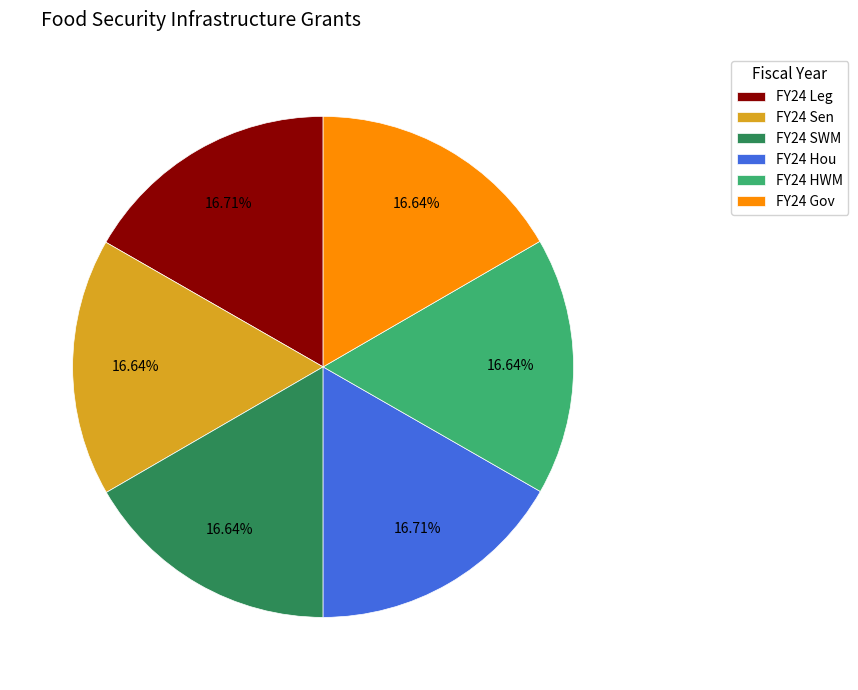

True or false: FY24 SWM accounts for 17% of the total.

True